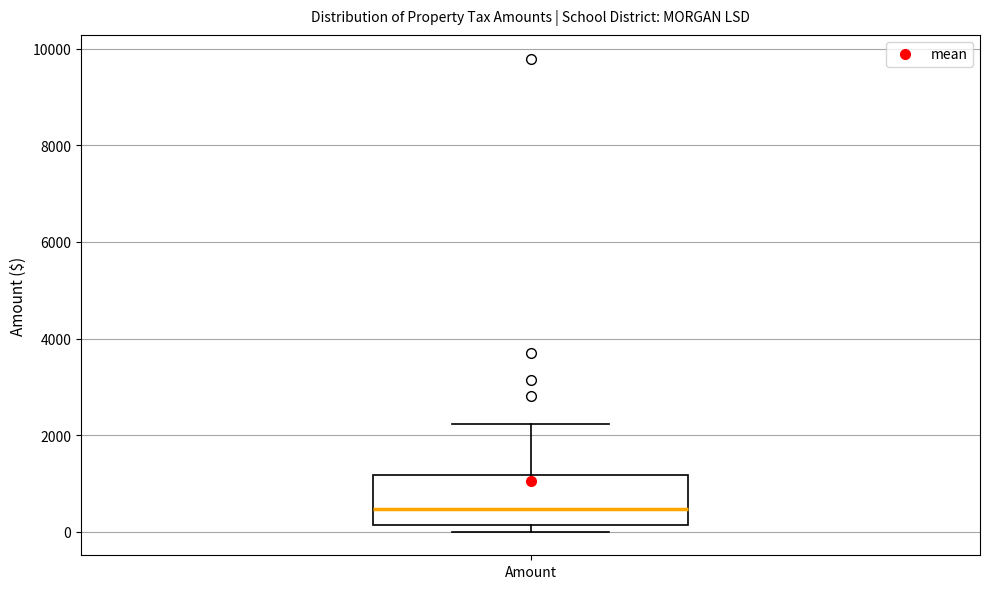

Read this box plot against the y-axis: the position of the median line, the range covered by the box, and the ends of both whiskers. The values are not printed on the chart, so give them approximately, as read against the axis.

median 400, box 200 to 1200, whiskers 0 to 2200